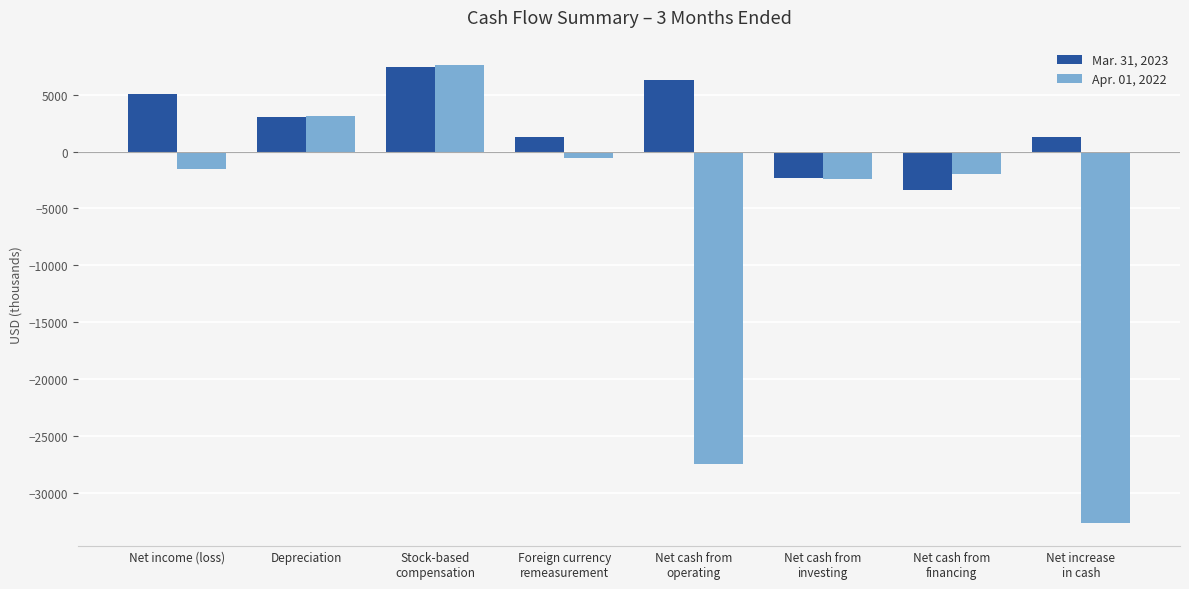

Is it true that Mar. 31, 2023 equals 1290 at Foreign currency
remeasurement?

True